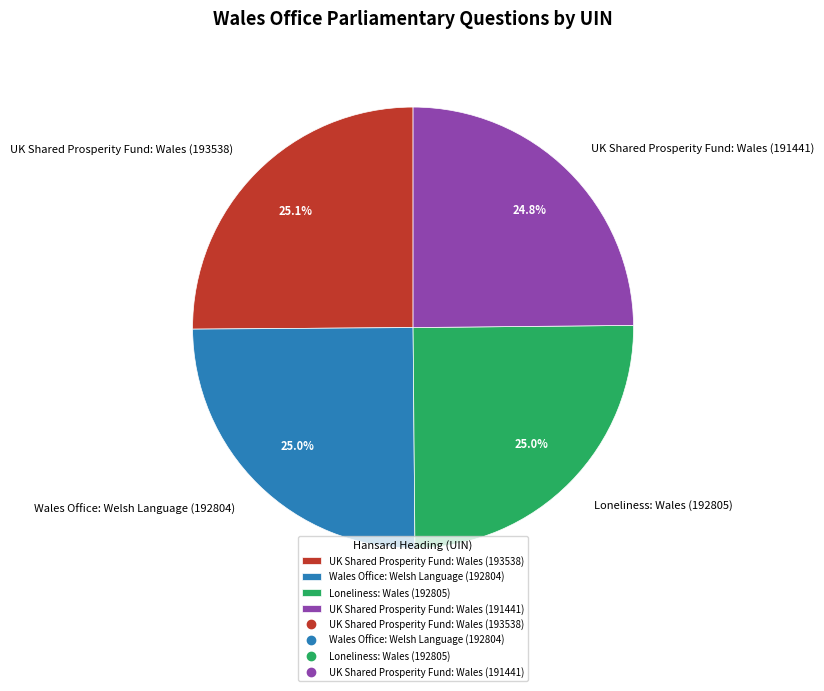

What percentage is NOT represented by UK Shared Prosperity Fund: Wales (193538)?

74.9%